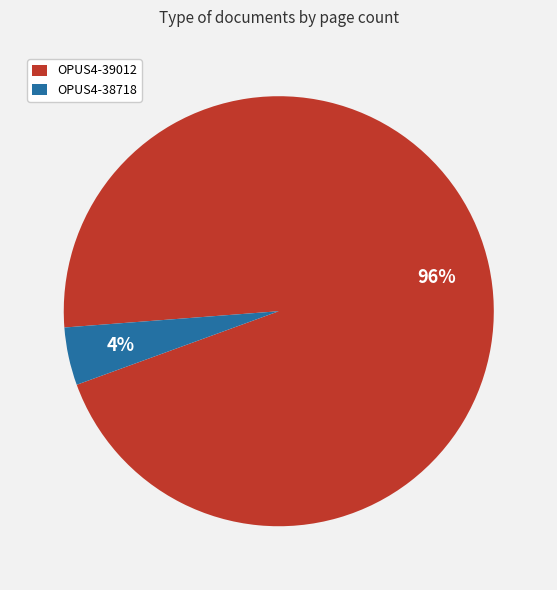

To the nearest percent, what percentage of the pie is OPUS4-38718?

4%